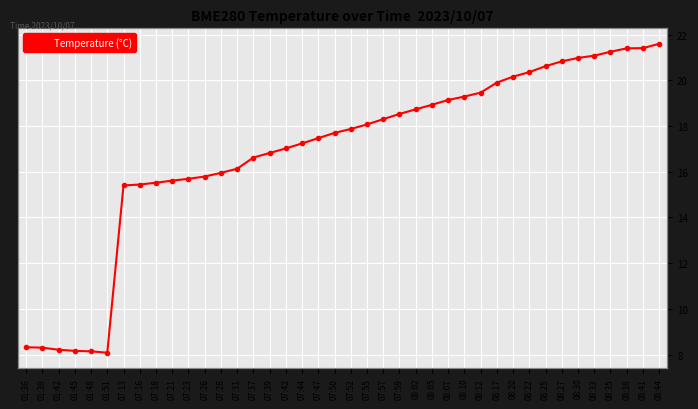

Reading right to left, transcribe all the data shown in this chart.

08:44=21.6	08:41=21.4	08:38=21.4	08:35=21.2	08:33=21.1	08:30=21.0	08:27=20.8	08:25=20.6	08:22=20.4	08:20=20.2	08:17=19.9	08:12=19.5	08:10=19.3	08:07=19.1	08:05=18.9	08:02=18.7	07:59=18.5	07:57=18.3	07:55=18.1	07:52=17.9	07:50=17.7	07:47=17.5	07:44=17.2	07:42=17.0	07:39=16.8	07:37=16.6	07:31=16.1	07:28=15.9	07:26=15.8	07:23=15.7	07:21=15.6	07:18=15.5	07:16=15.4	07:13=15.4	01:51=8.1	01:48=8.1	01:45=8.2	01:42=8.2	01:39=8.3	01:36=8.3